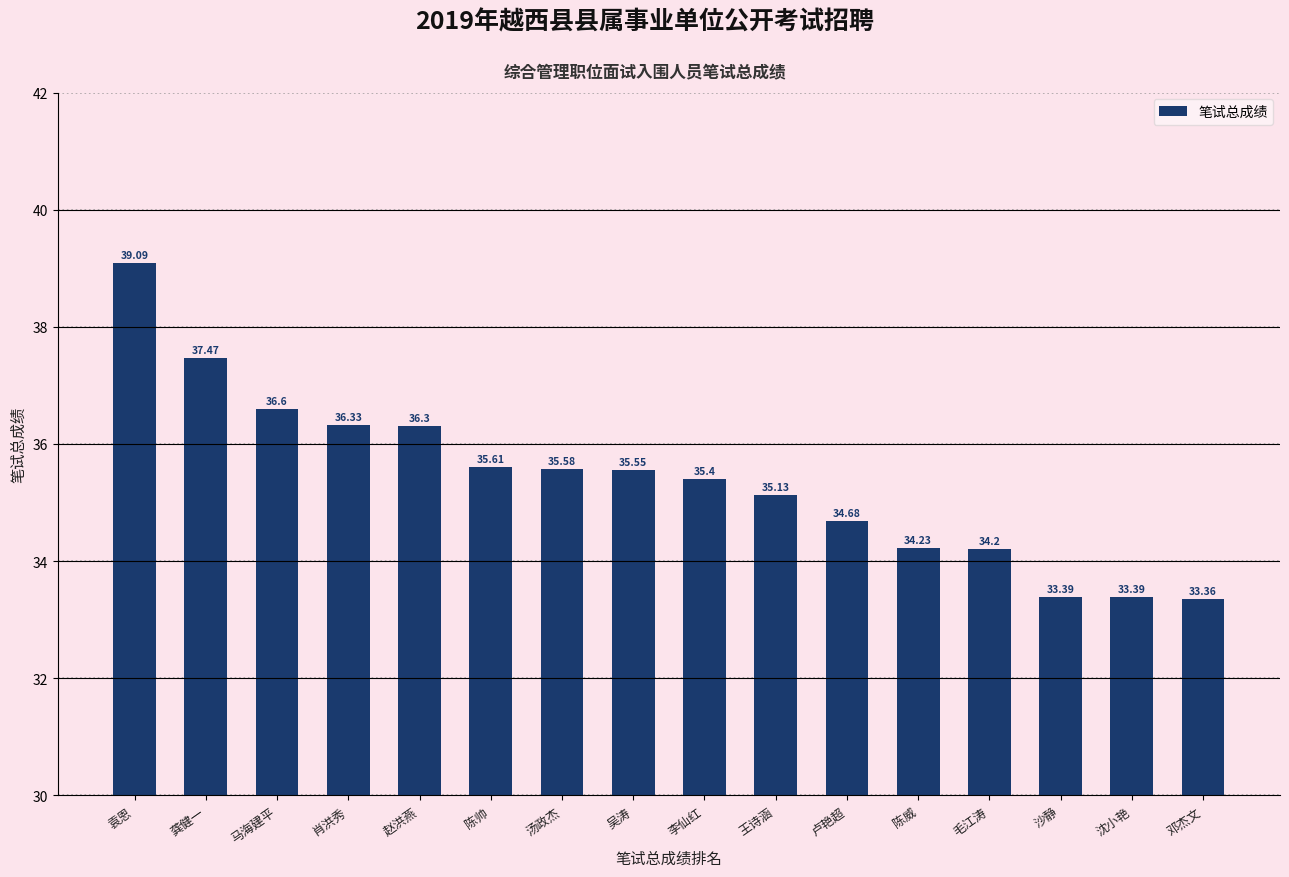

What is the average value?

35.4